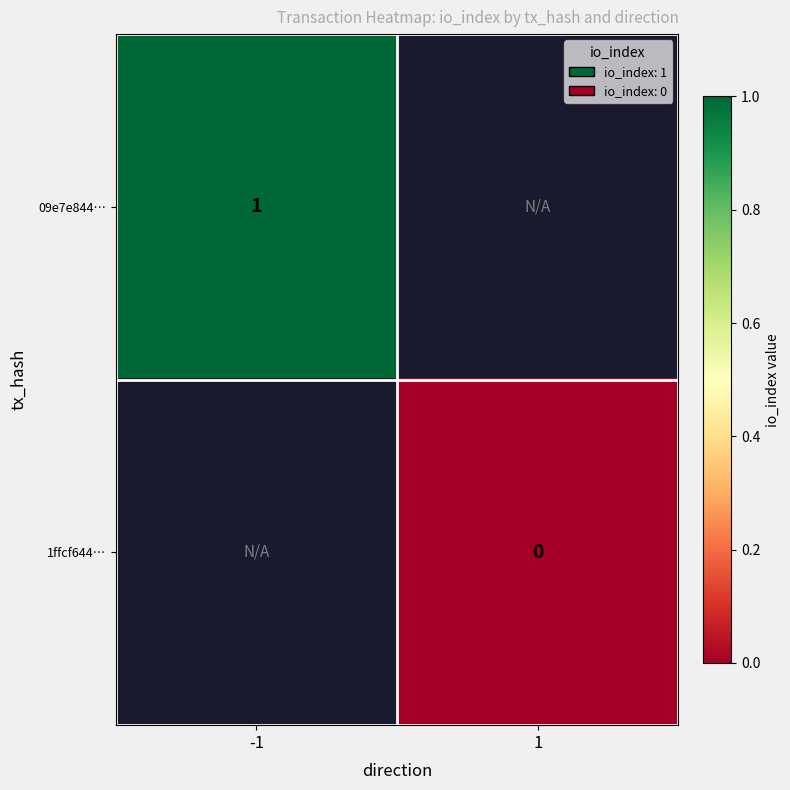

Is it true that 09e7e844… equals 1 at -1?

True